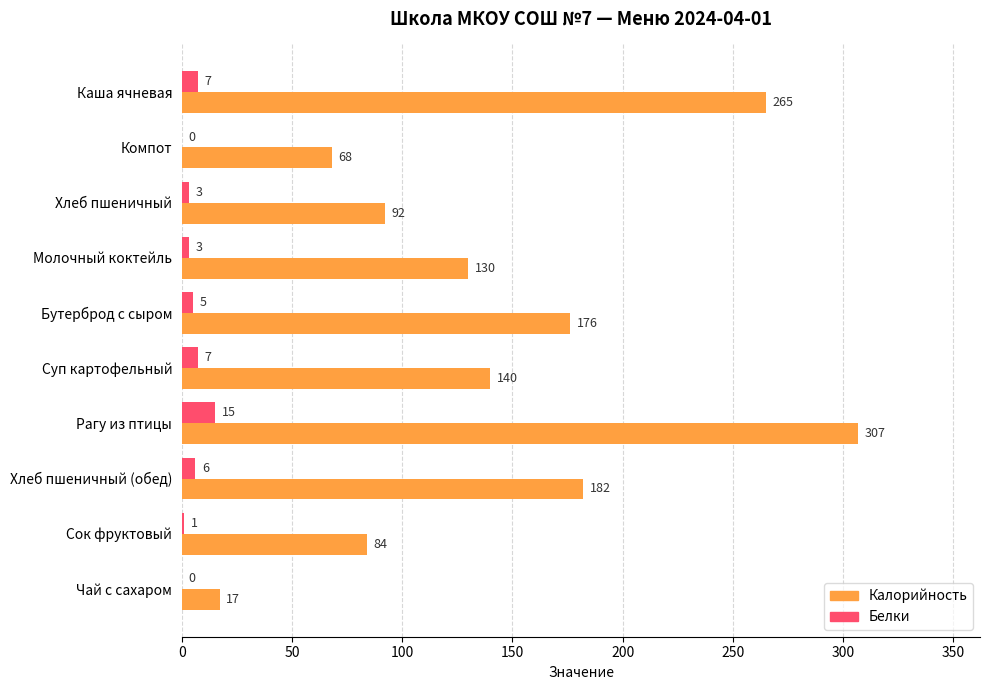

Where is Калорийность nearest to the value 162?

Бутерброд с сыром